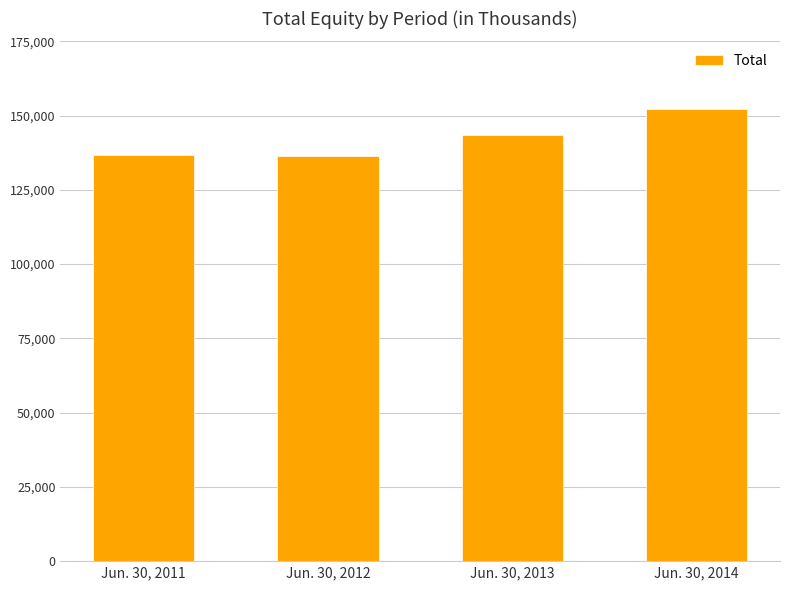

List the labels in order of value, smallest first.

Jun. 30, 2012, Jun. 30, 2011, Jun. 30, 2013, Jun. 30, 2014